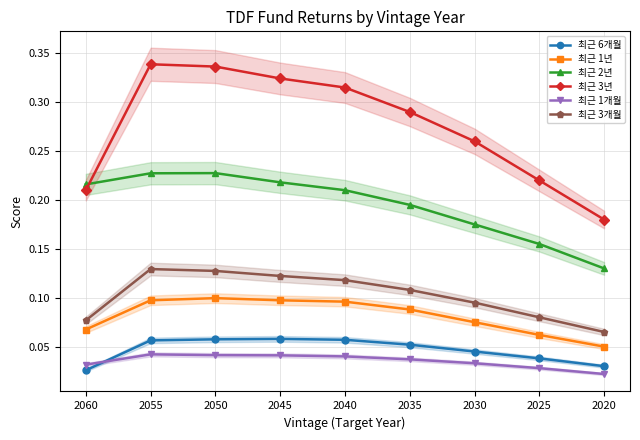

Reading left to right, extract all data points from this chart.

최근 6개월: 0.0	0.1	0.1	0.1	0.1	0.1	0.0	0.0	0.0
최근 1년: 0.1	0.1	0.1	0.1	0.1	0.1	0.1	0.1	0.1
최근 2년: 0.2	0.2	0.2	0.2	0.2	0.2	0.2	0.2	0.1
최근 3년: 0.2	0.3	0.3	0.3	0.3	0.3	0.3	0.2	0.2
최근 1개월: 0.0	0.0	0.0	0.0	0.0	0.0	0.0	0.0	0.0
최근 3개월: 0.1	0.1	0.1	0.1	0.1	0.1	0.1	0.1	0.1